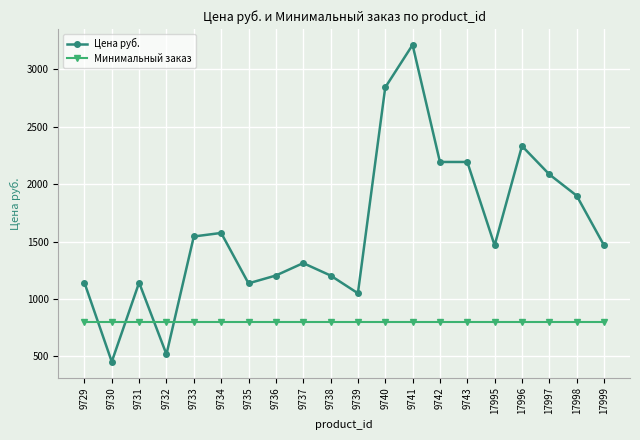

Count the number of categories in the chart.

20